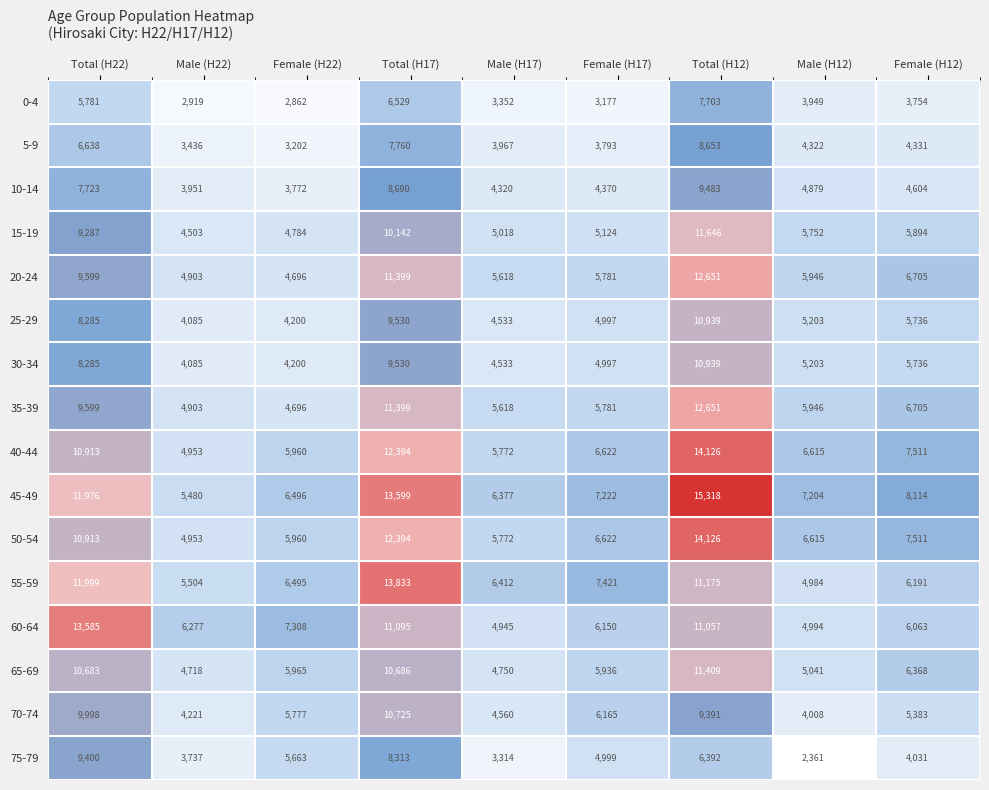

Is it true that 30-34 equals 10939 at Total (H12)?

True